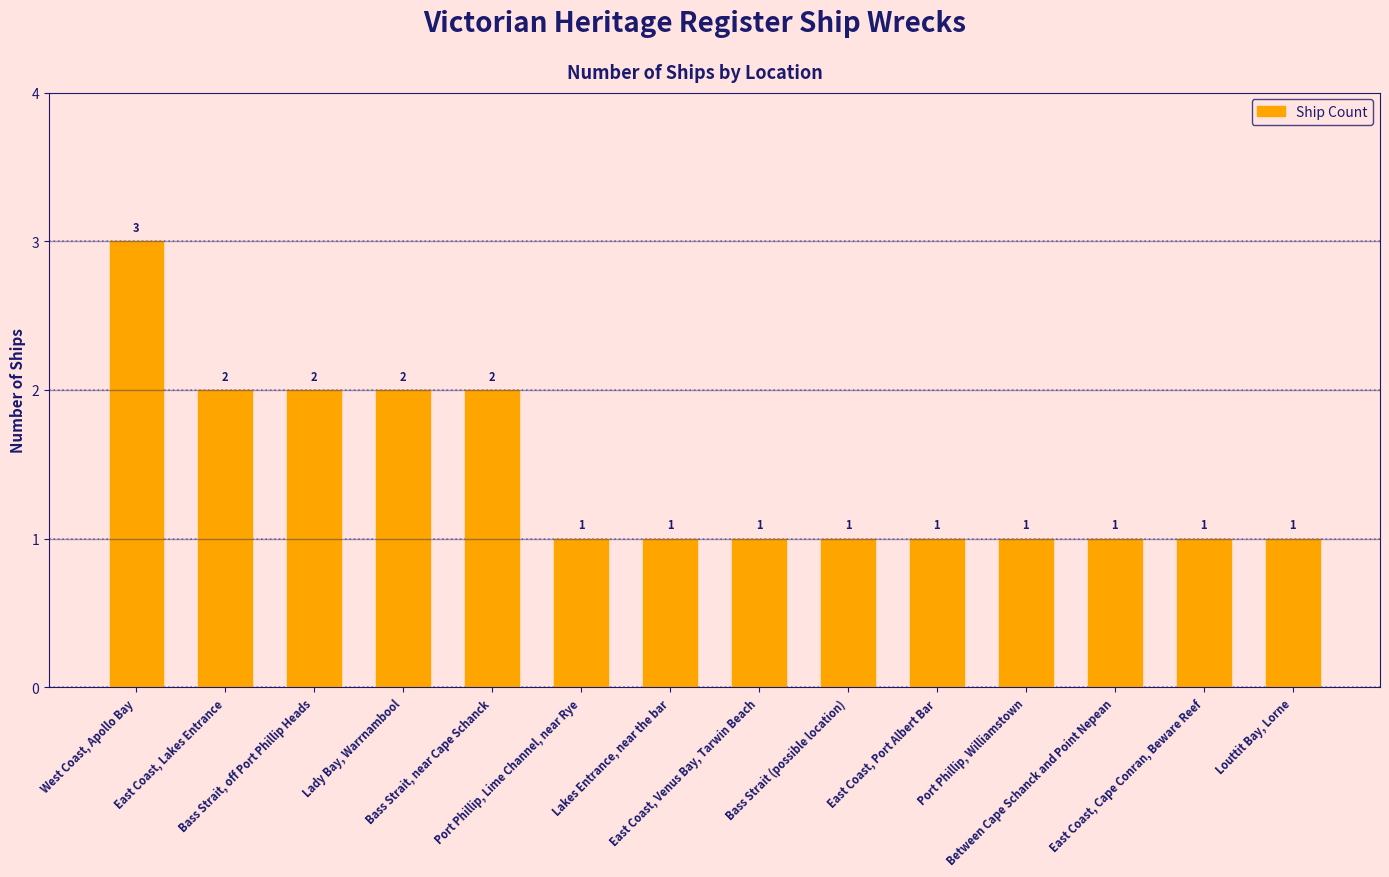

Reading left to right, what are all the values shown in this chart?

West Coast, Apollo Bay=3	East Coast, Lakes Entrance=2	Bass Strait, off Port Phillip Heads=2	Lady Bay, Warrnambool=2	Bass Strait, near Cape Schanck=2	Port Phillip, Lime Channel, near Rye=1	Lakes Entrance, near the bar=1	East Coast, Venus Bay, Tarwin Beach=1	Bass Strait (possible location)=1	East Coast, Port Albert Bar=1	Port Phillip, Williamstown=1	Between Cape Schanck and Point Nepean=1	East Coast, Cape Conran, Beware Reef=1	Louttit Bay, Lorne=1